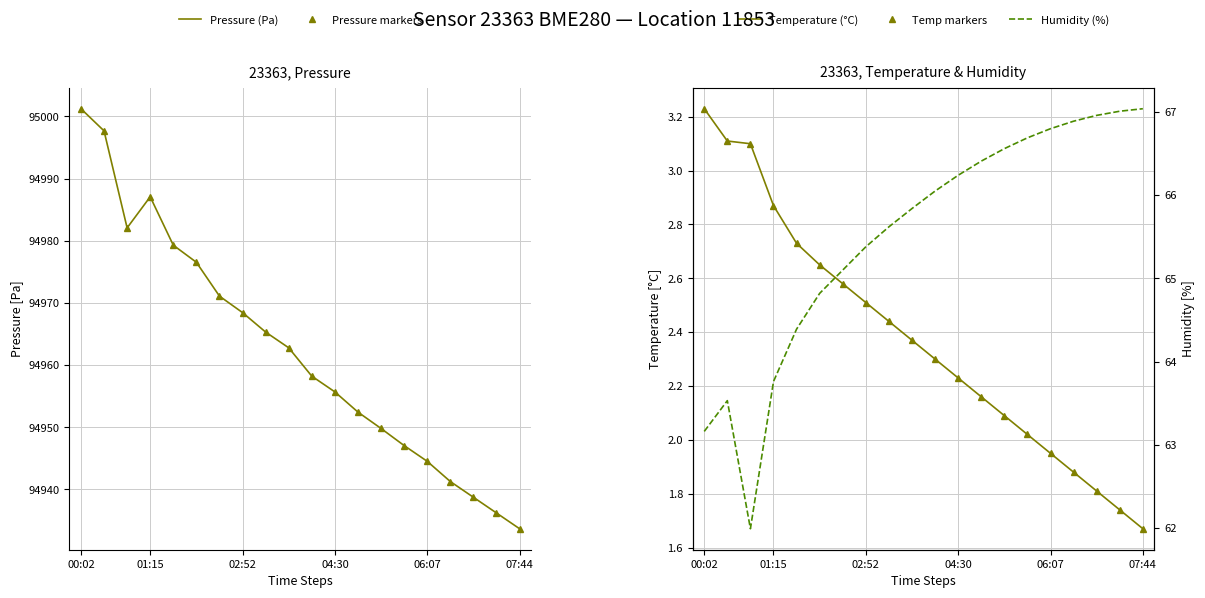

The value of Humidity (%) at 04:30 is 17.9. True or false?

False